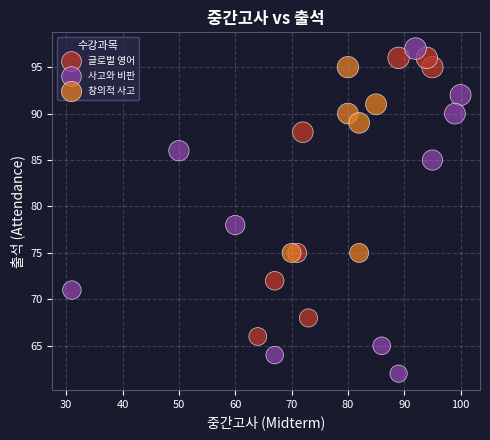

Which series reaches the maximum Y coordinate?

사고와 비판